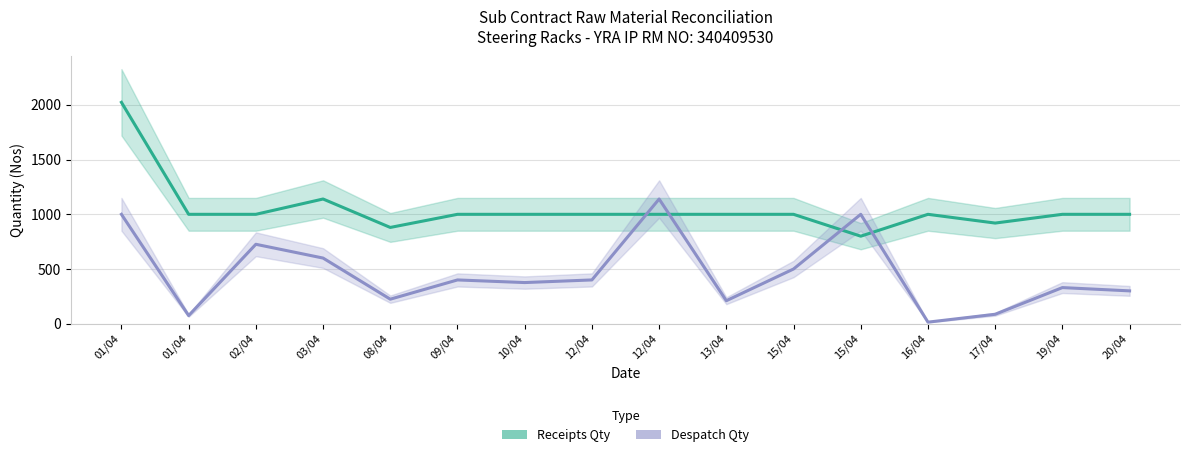

True or false: Receipts Qty has more than 1 interior local peaks.

True